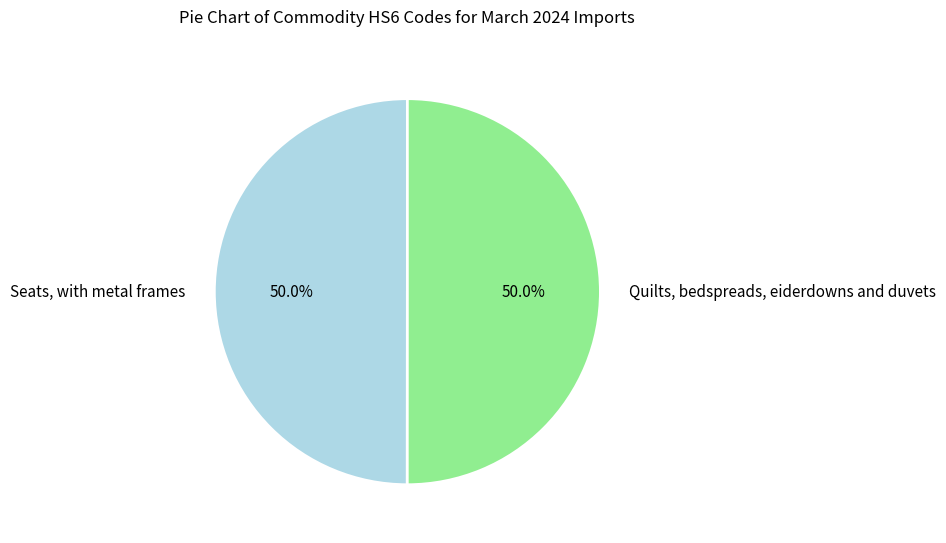

How many slices are in this pie chart?

2